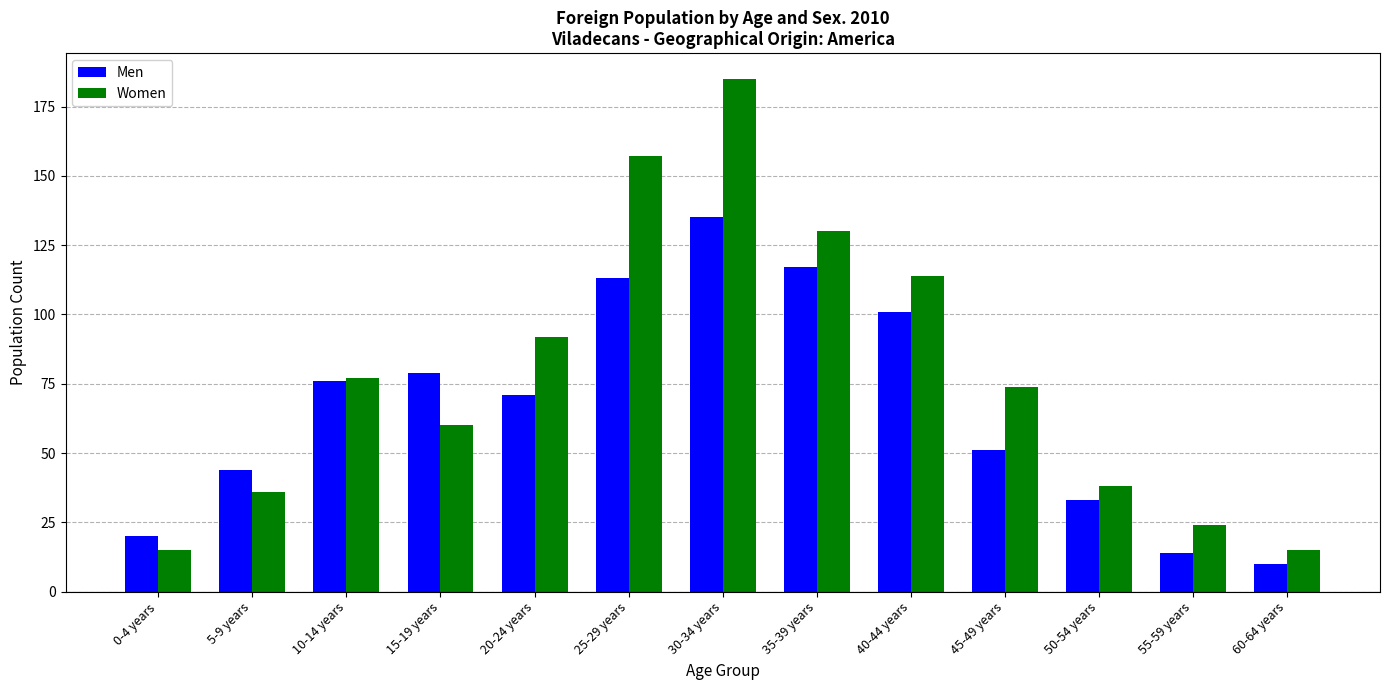

Reading left to right, what are all the values shown in this chart?

Men: 0-4 years=20	5-9 years=44	10-14 years=76	15-19 years=79	20-24 years=71	25-29 years=113	30-34 years=135	35-39 years=117	40-44 years=101	45-49 years=51	50-54 years=33	55-59 years=14	60-64 years=10
Women: 0-4 years=15	5-9 years=36	10-14 years=77	15-19 years=60	20-24 years=92	25-29 years=157	30-34 years=185	35-39 years=130	40-44 years=114	45-49 years=74	50-54 years=38	55-59 years=24	60-64 years=15